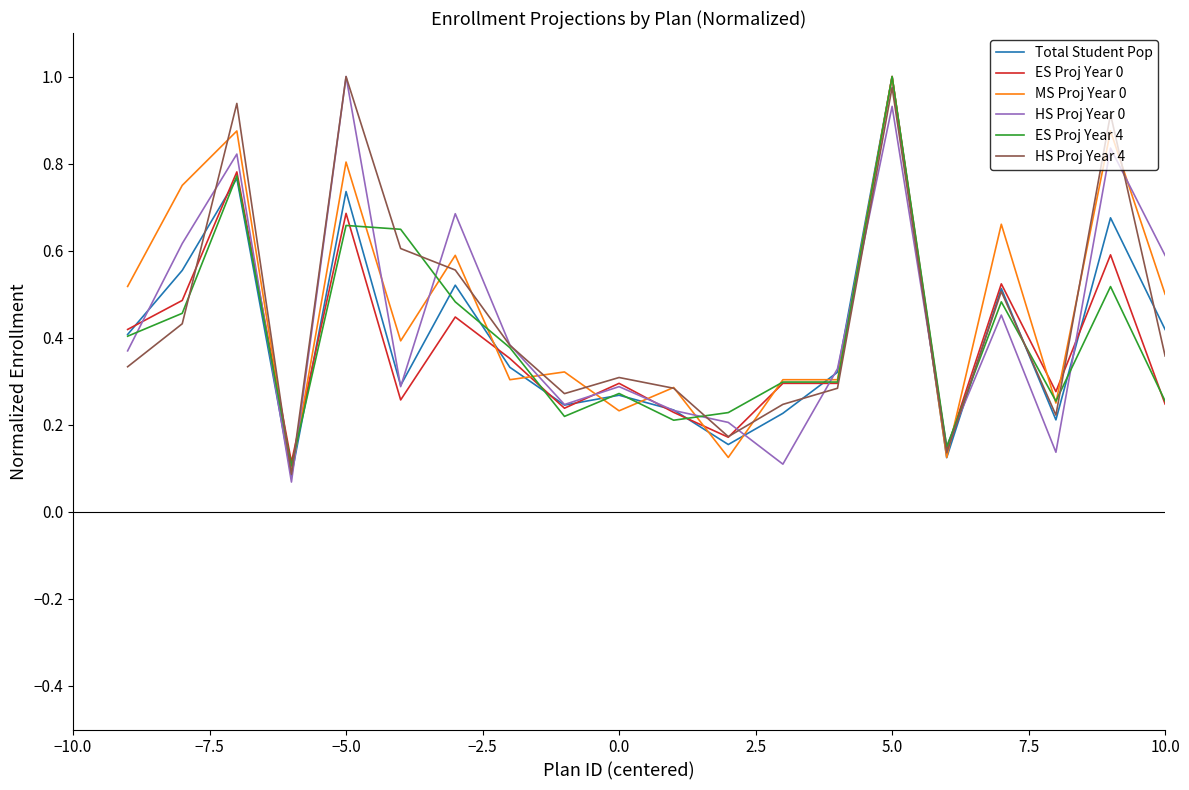

What are all the series names shown in the legend?

Total Student Pop, ES Proj Year 0, MS Proj Year 0, HS Proj Year 0, ES Proj Year 4, HS Proj Year 4